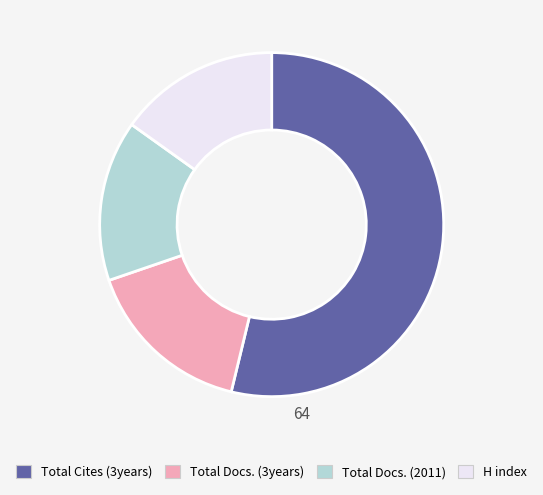

Is it true that H index is 8% of the pie?

False